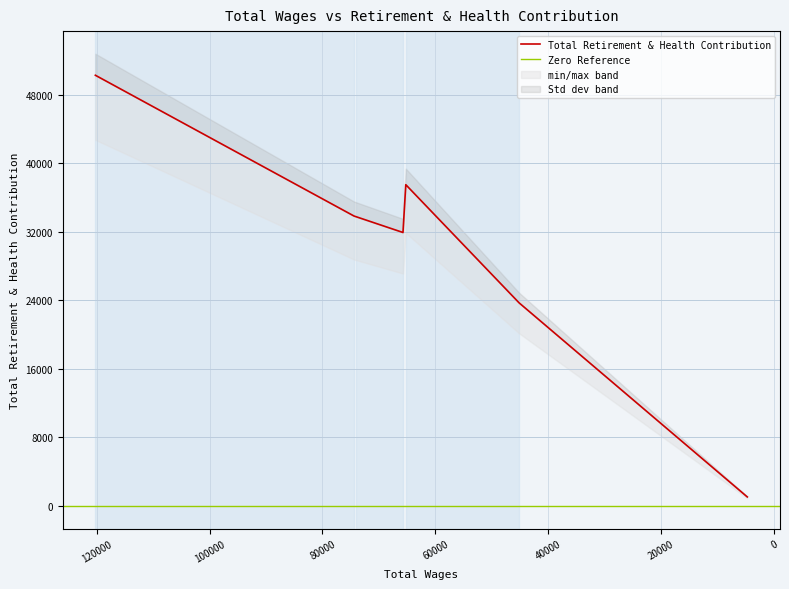

Which has a higher value, 120207.0 or 65751.0?

120207.0